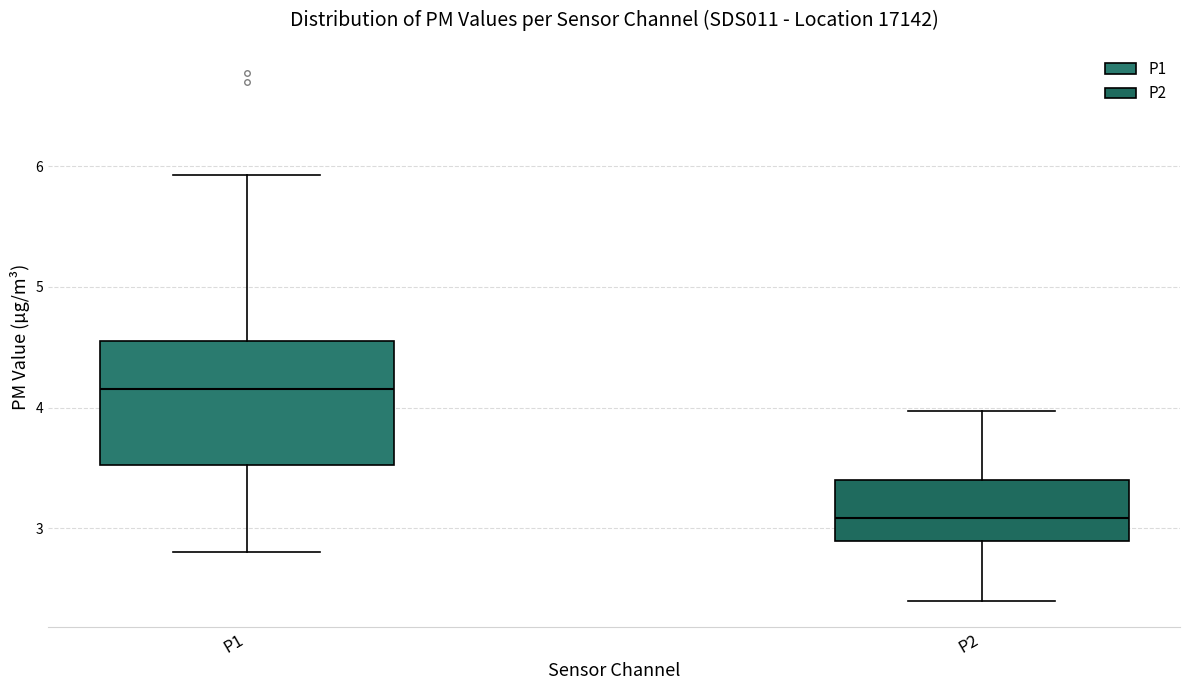

Reading left to right, transcribe this box plot: for each box, give where its median line is, the range the box spans, and where its two whiskers end, as read against the y-axis. The values are not printed on the chart, so give them approximately, as read against the axis.

P1: median 4.2, box 3.5 to 4.5, whiskers 2.8 to 5.9
P2: median 3.1, box 2.9 to 3.4, whiskers 2.4 to 4.0